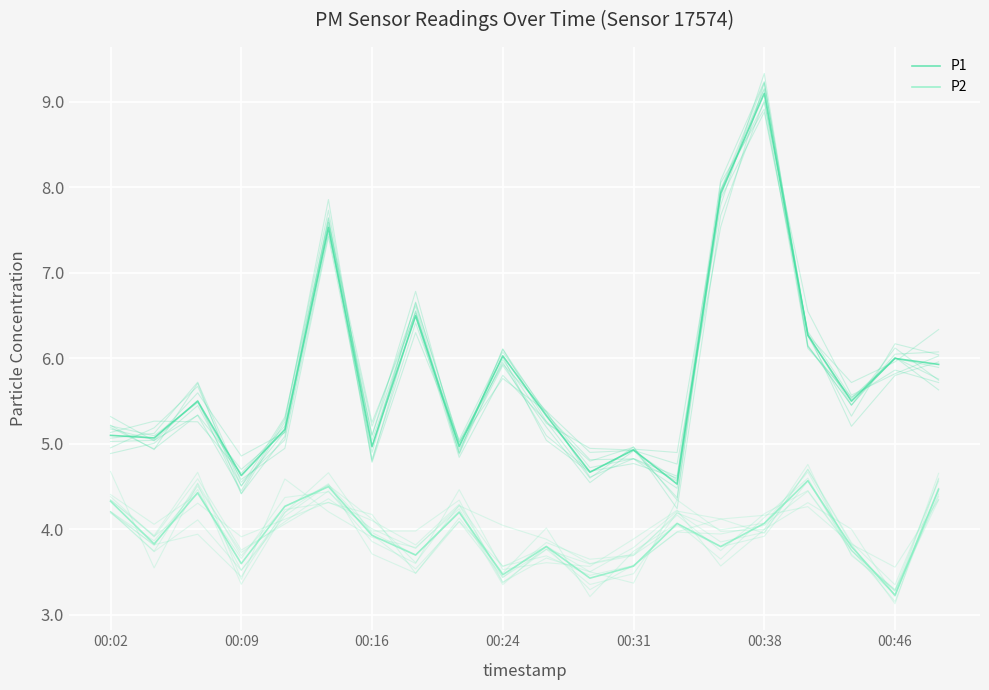

What is the value of the P1 point at the 18th from the left?

5.5